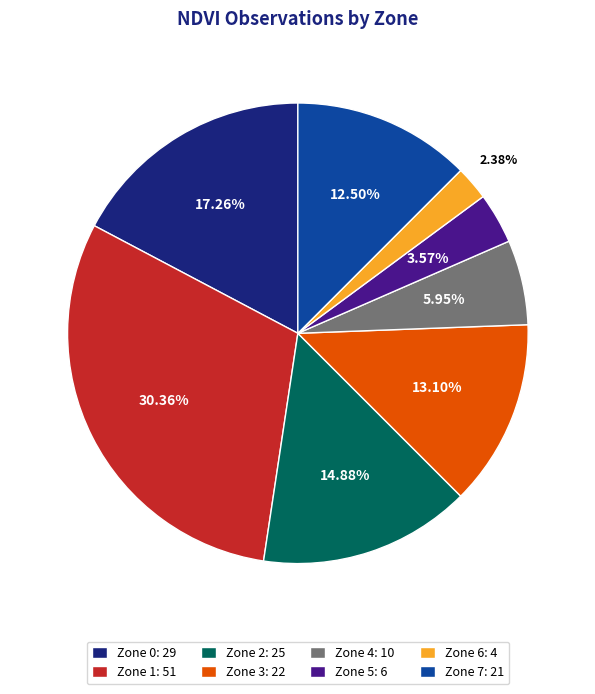

Does Zone 7 account for over 50% of the chart?

No